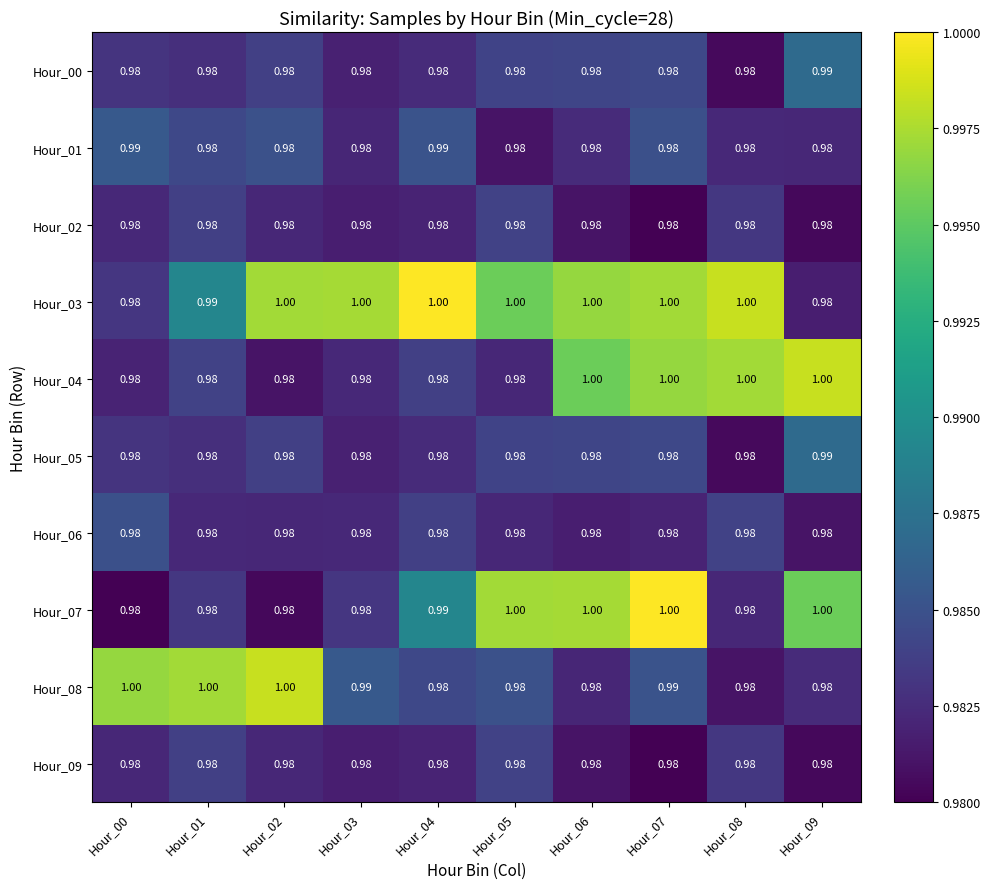

Which has a higher value, Hour_01 or Hour_00?

Hour_00